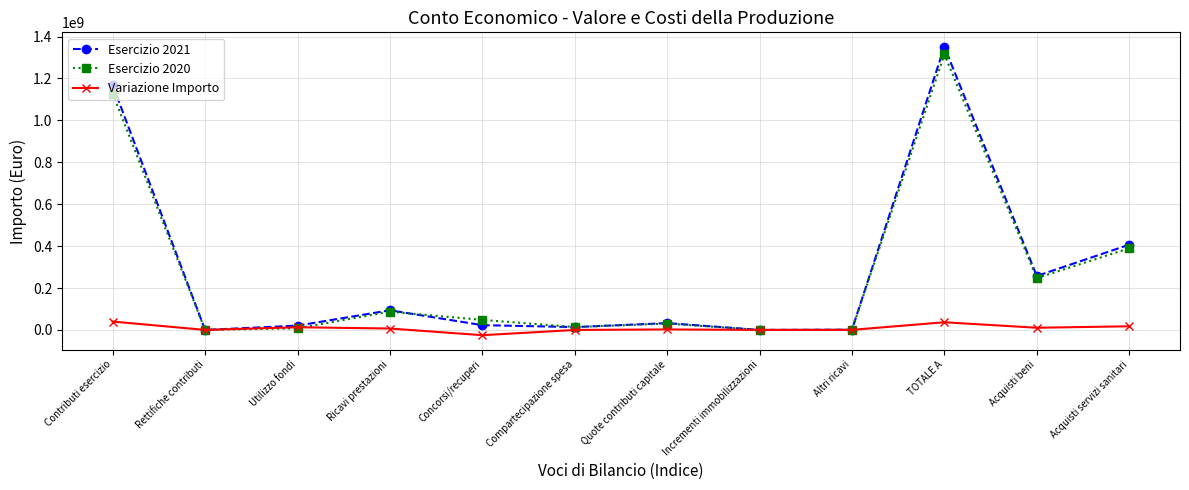

At which category is the sum across all series the highest?

TOTALE A